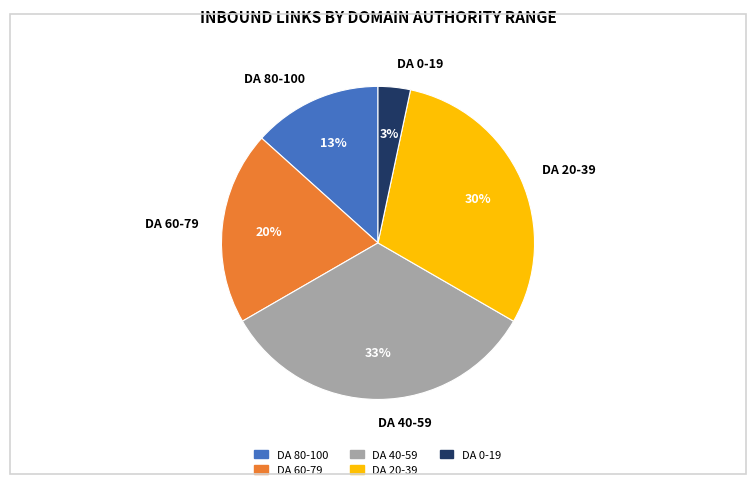

To the nearest percent, what is the difference between the DA 40-59 and DA 0-19 slice percentages?

30%